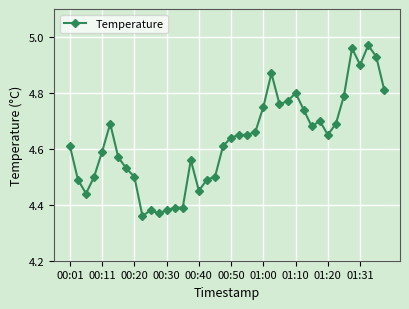

What is the difference between the maximum and minimum values?

0.6